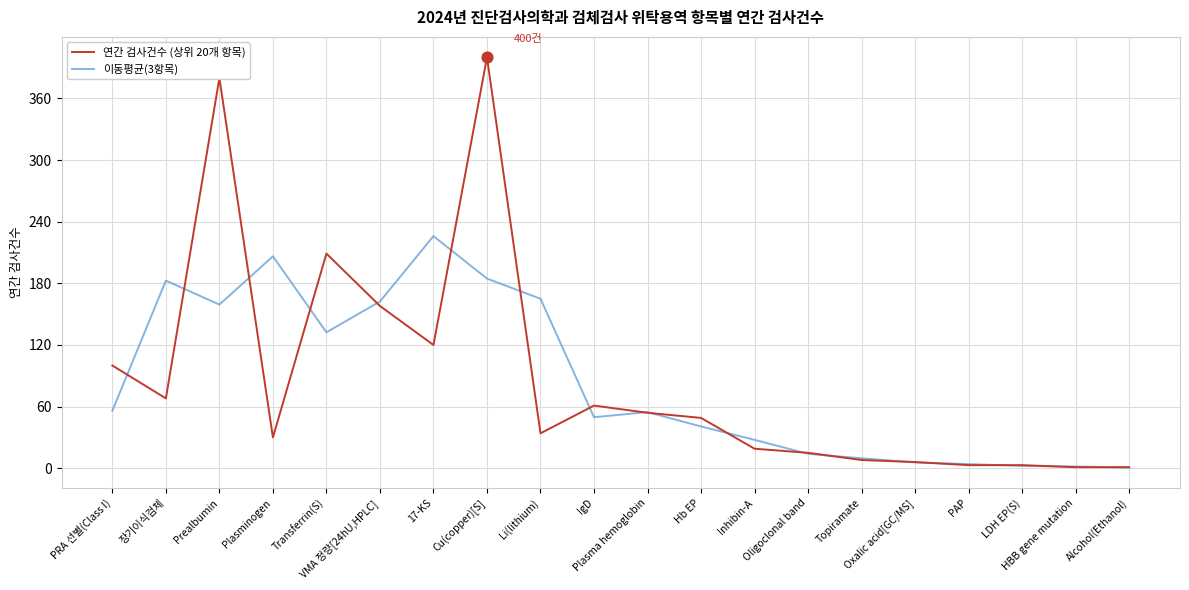

What is the total value across all series at Oxalic acid[GC/MS]?

11.7